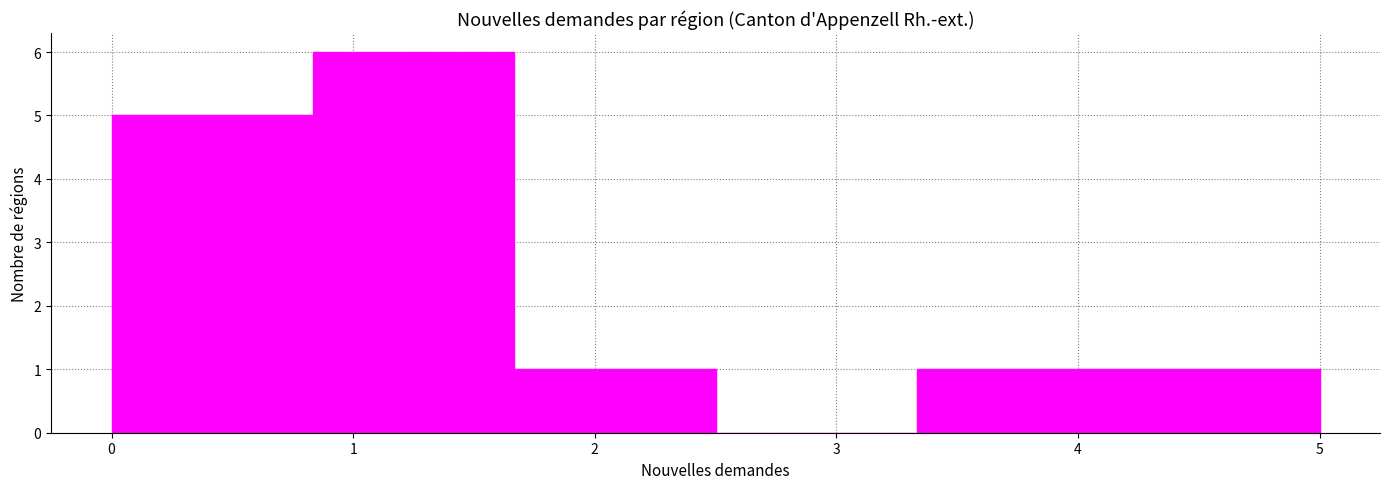

Reading left to right, transcribe this chart: for each bar, give the range it covers on the x-axis and its height. Neither the bar edges nor the heights are printed on the chart, so give them approximately, as read against the axes.

0.0 to 0.8: 5
0.8 to 1.7: 6
1.7 to 2.5: 1
2.5 to 3.3: 0
3.3 to 4.2: 1
4.2 to 5.0: 1